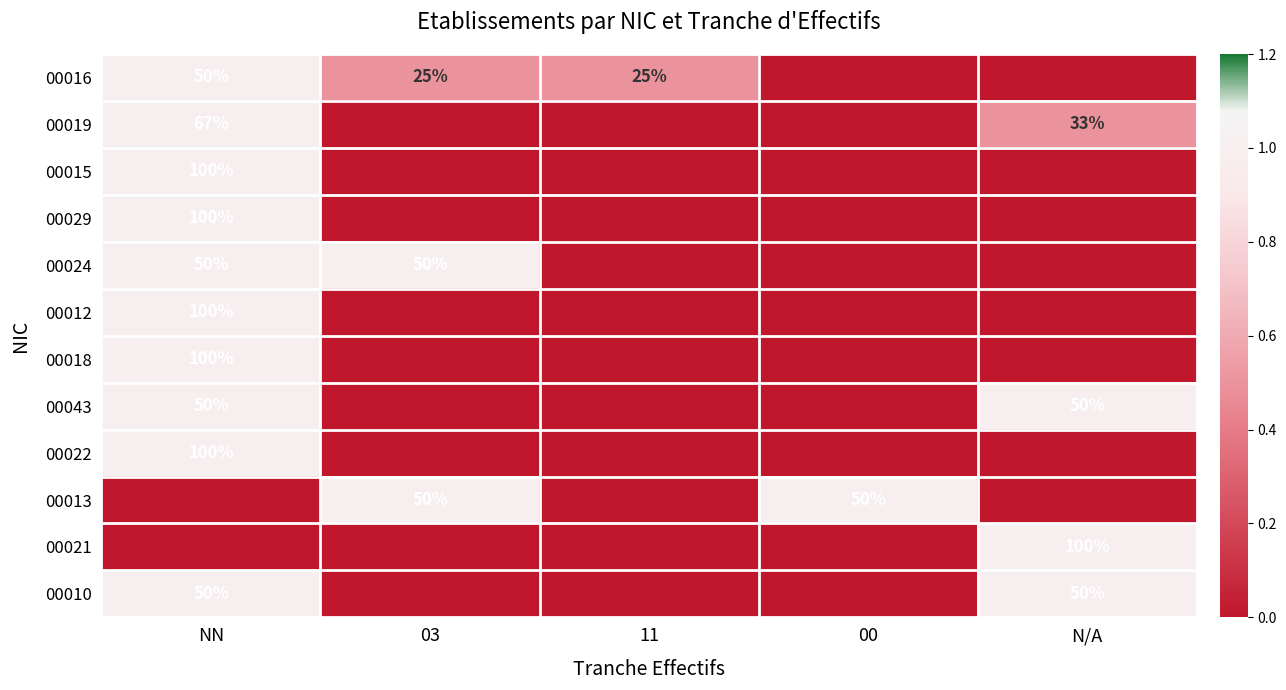

The value of 00016 at 11 is 25. True or false?

True